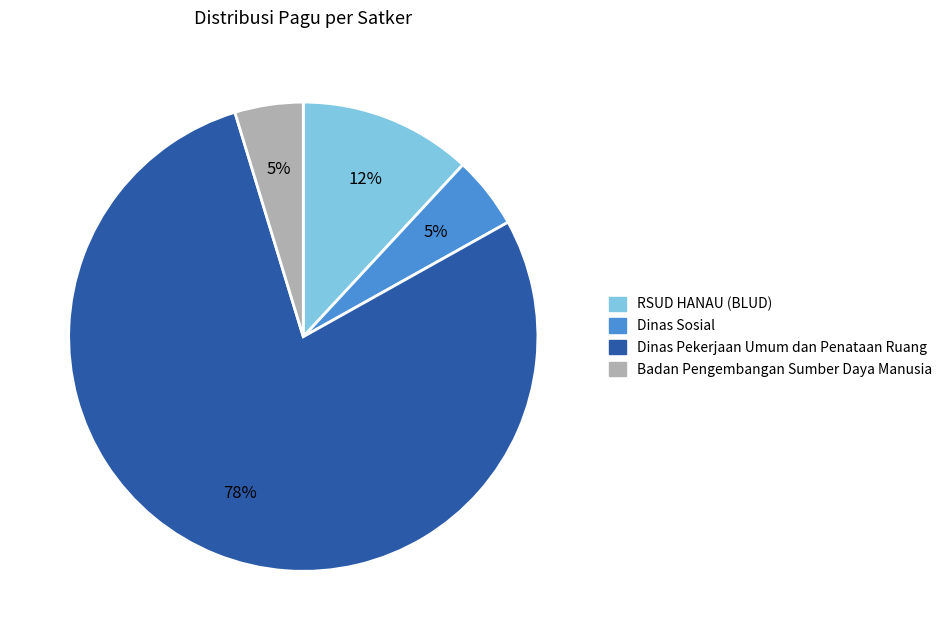

How many slices are in this pie chart?

4